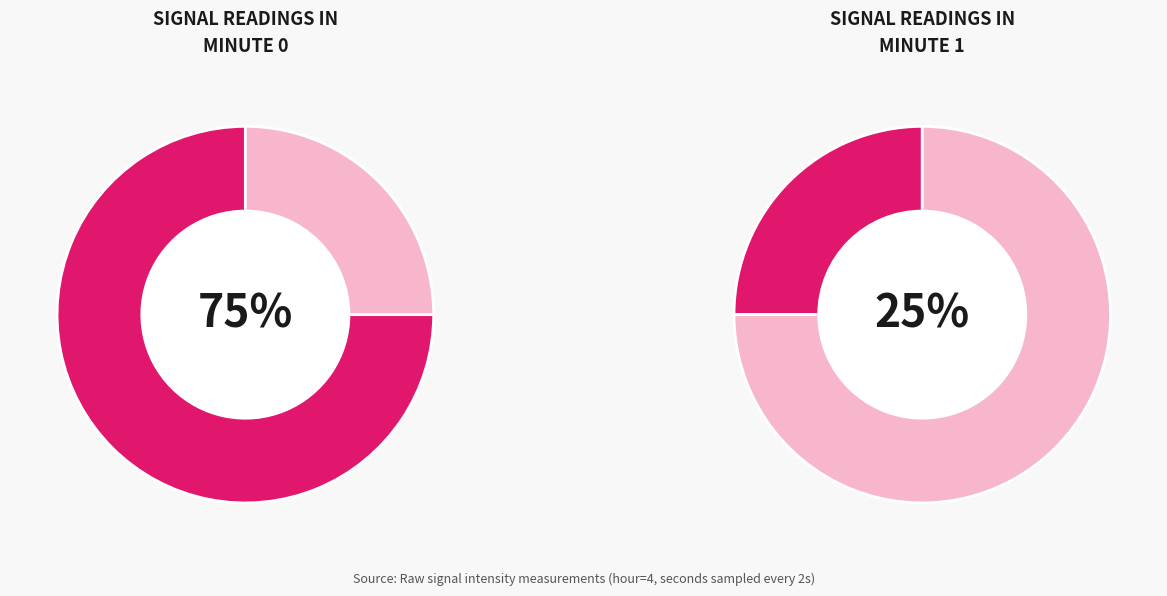

Which category has the smallest portion of the pie?

1